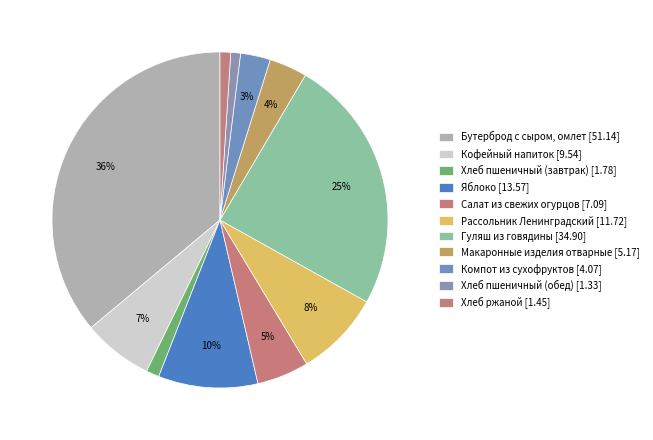

Is Рассольник Ленинградский the majority of the pie?

No